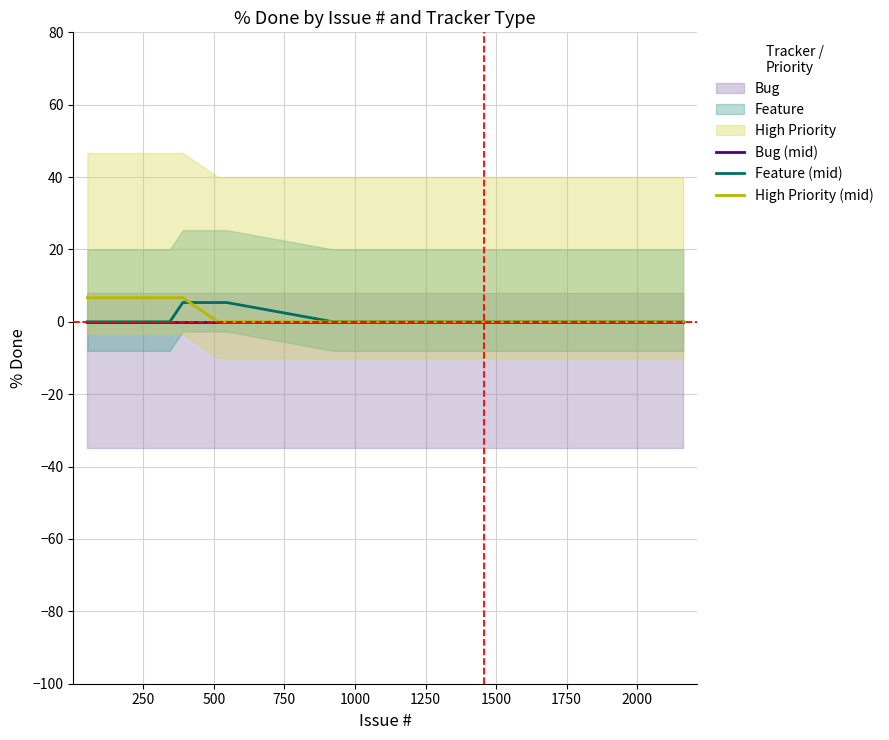

What is the difference between the maximum and second lowest values in the Feature (mid) series?

5.3